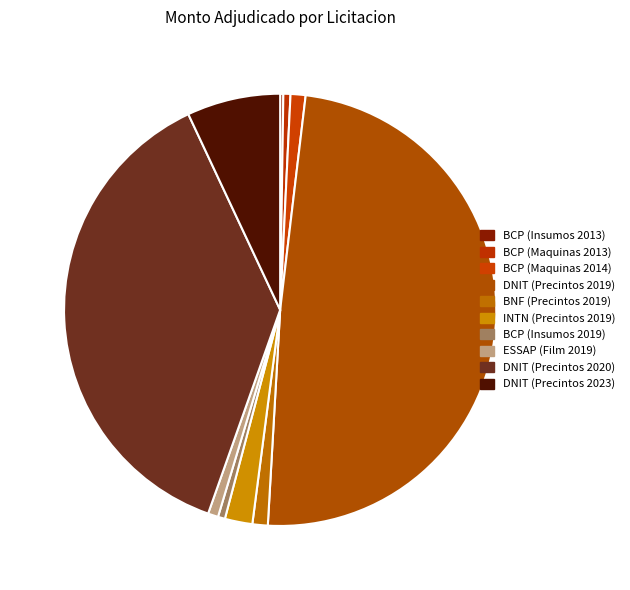

Is it true that BCP (Maquinas 2014) is 11% of the pie?

False